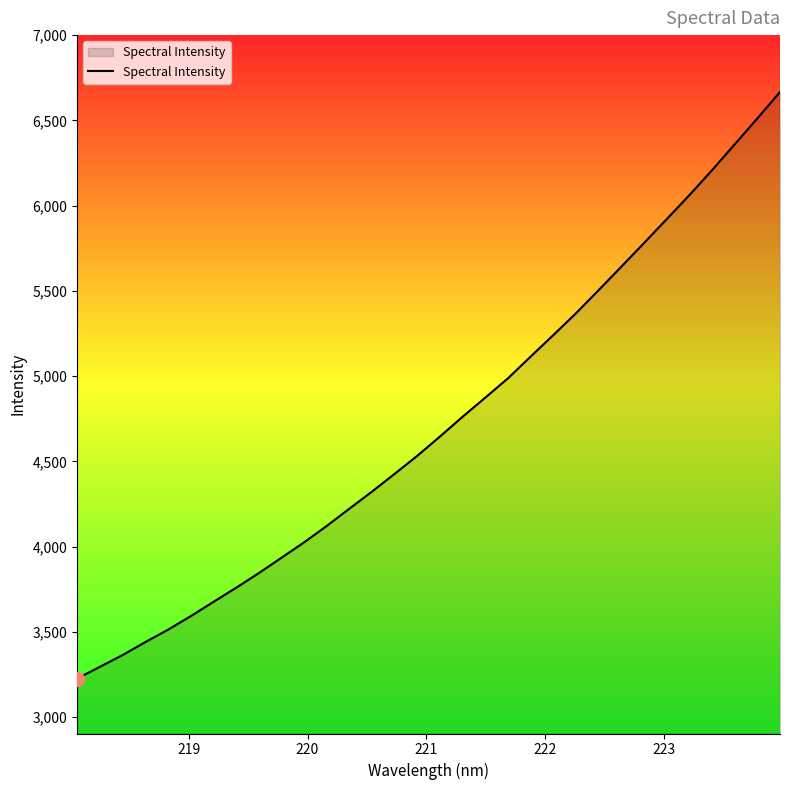

What is the average value?

4717.1